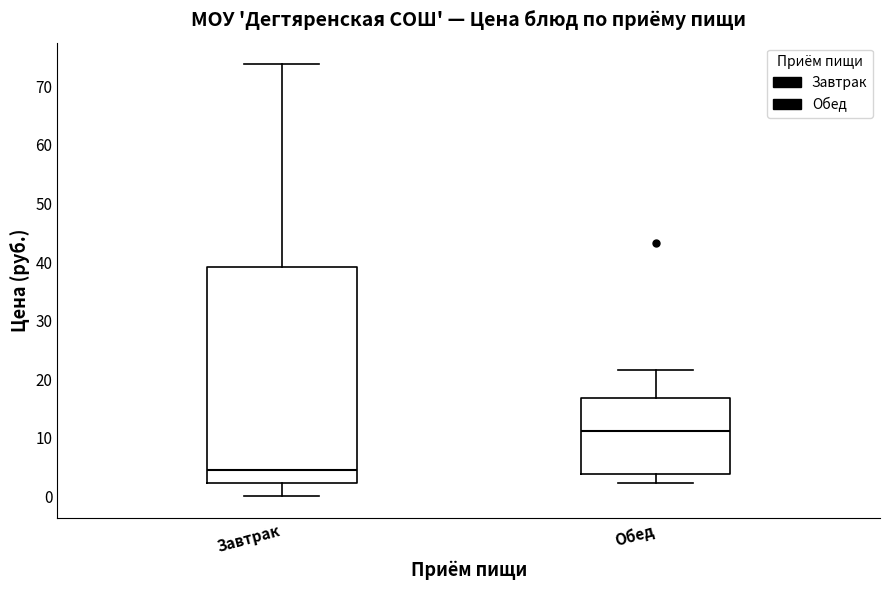

Reading left to right, read every box against the y-axis: the position of its median line, the range the box covers, and the ends of its whiskers. The values are not printed on the chart, so give them approximately, as read against the axis.

Завтрак: median 5, box 2 to 39, whiskers 0 to 74
Обед: median 11, box 4 to 17, whiskers 2 to 22